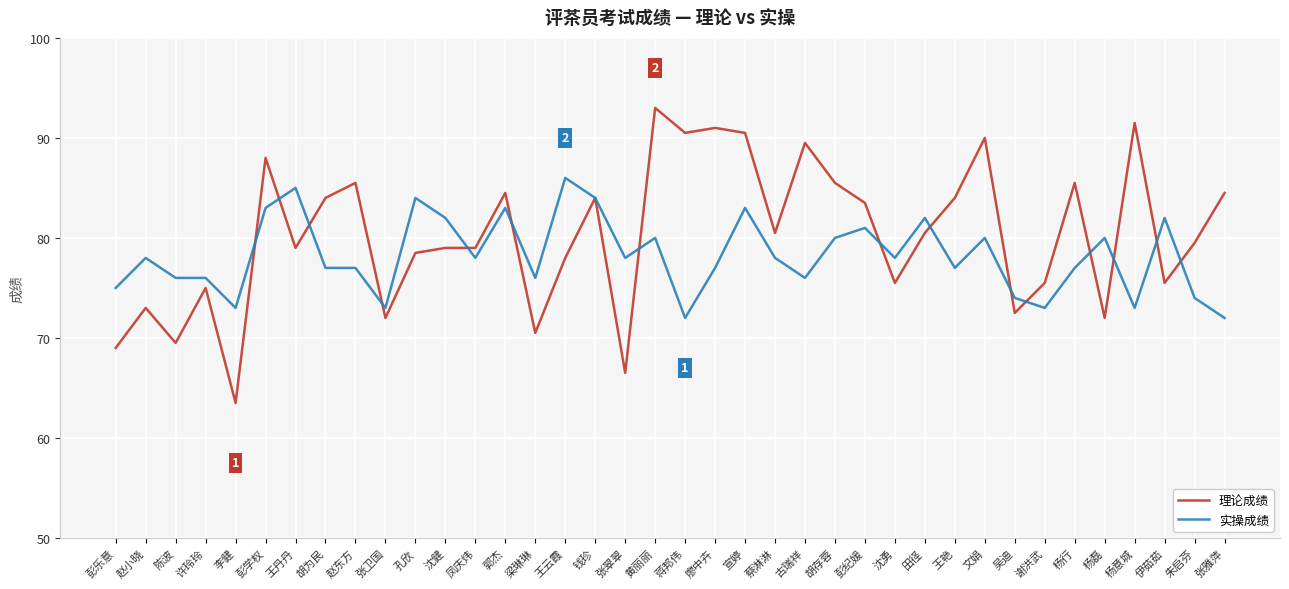

What is the sum of the 理论成绩 values at 朱启芬 and 王艳?

163.5